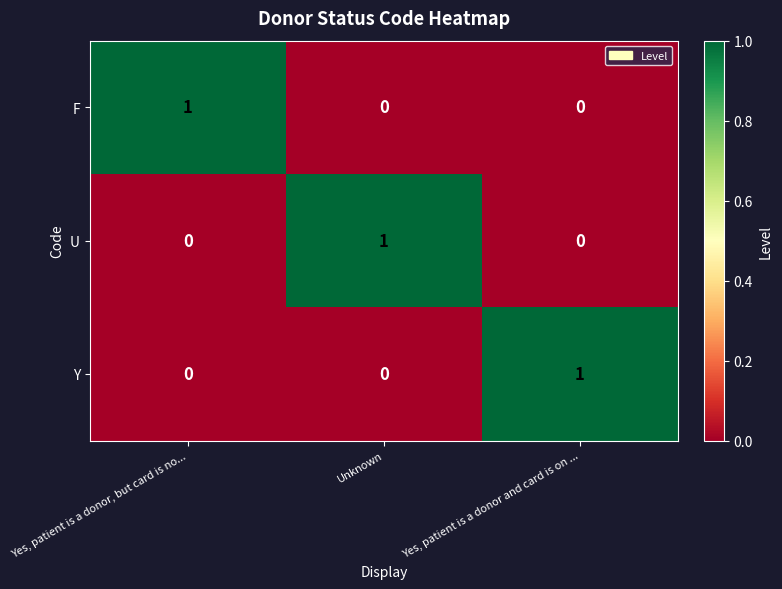

Which category has the highest value in the Y series?

Yes, patient is a donor and card is on ...